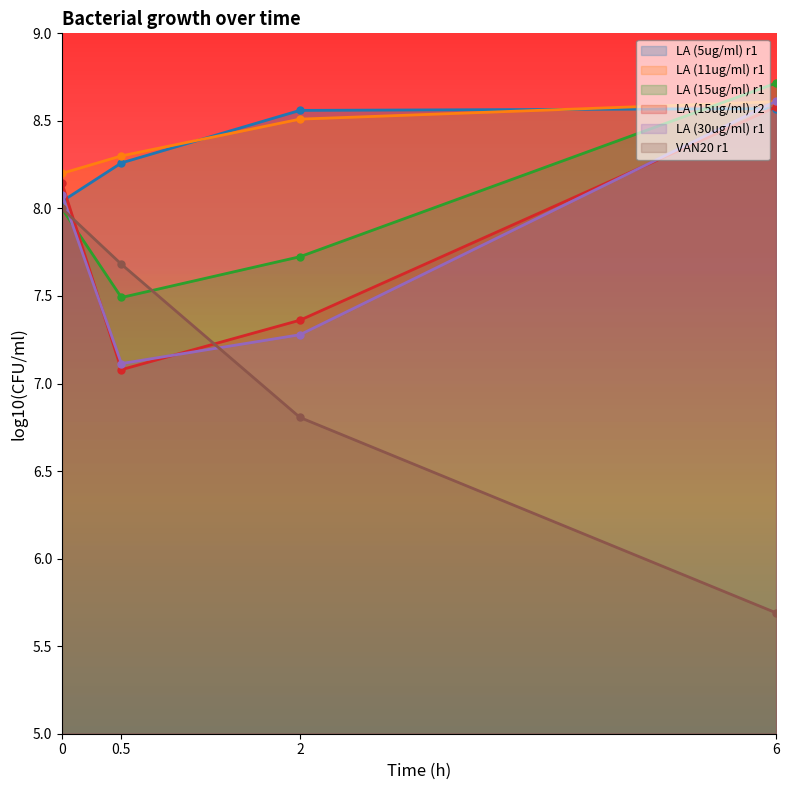

What is the minimum value for LA (15ug/ml) r1?

7.5